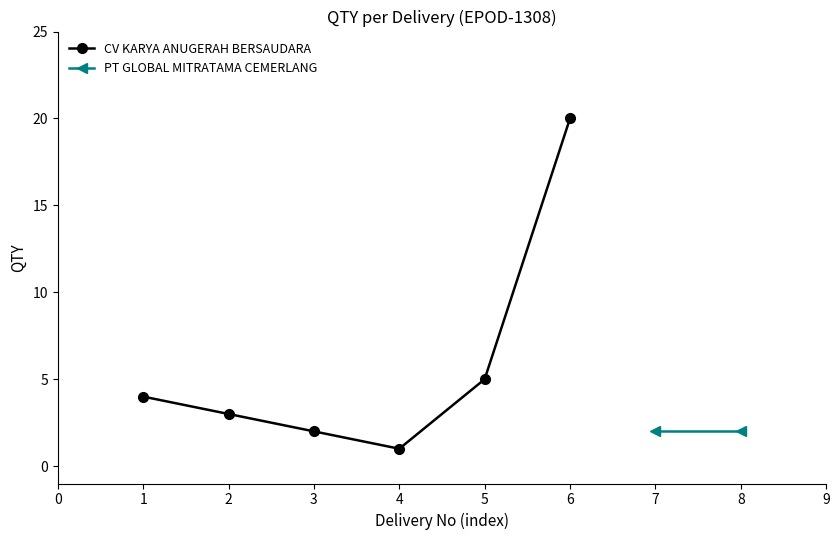

How many interior local valleys does the CV KARYA ANUGERAH BERSAUDARA series have?

1